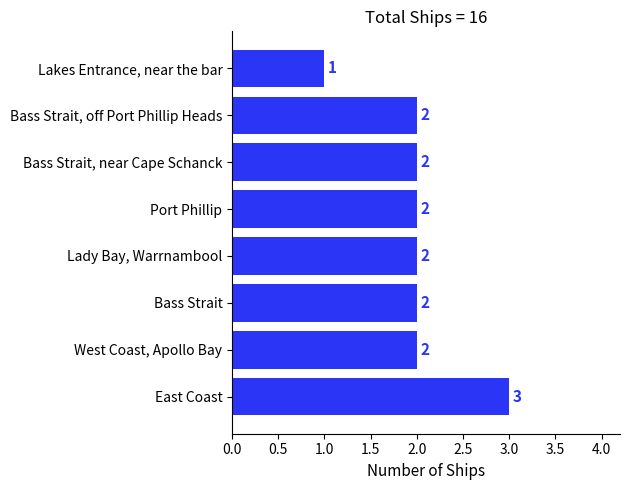

How many values are between 2 and 3?

7